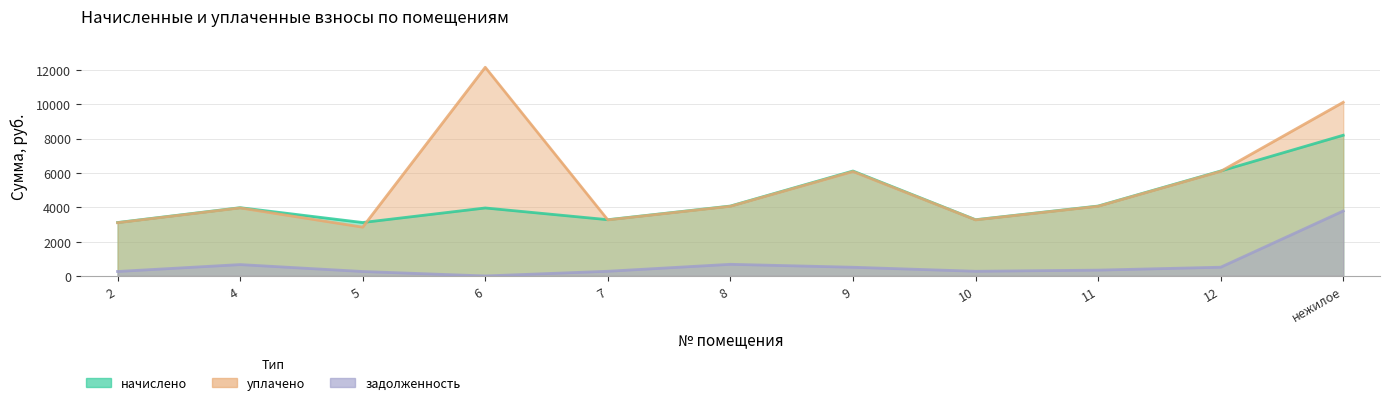

What is the value of the начислено point at the 6th from the left?

4069.4